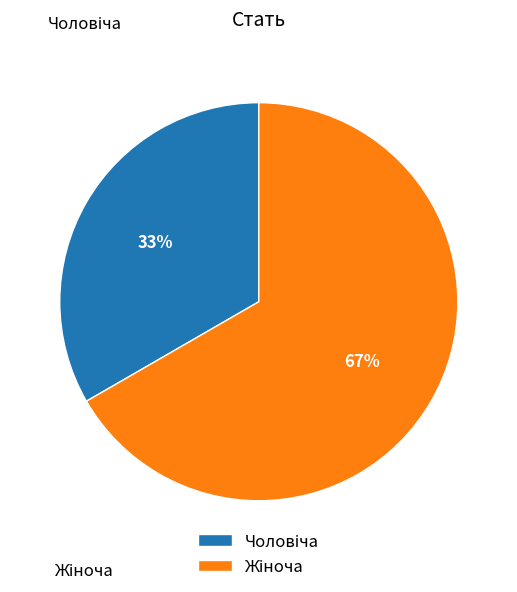

Is there a majority slice in this chart?

Yes